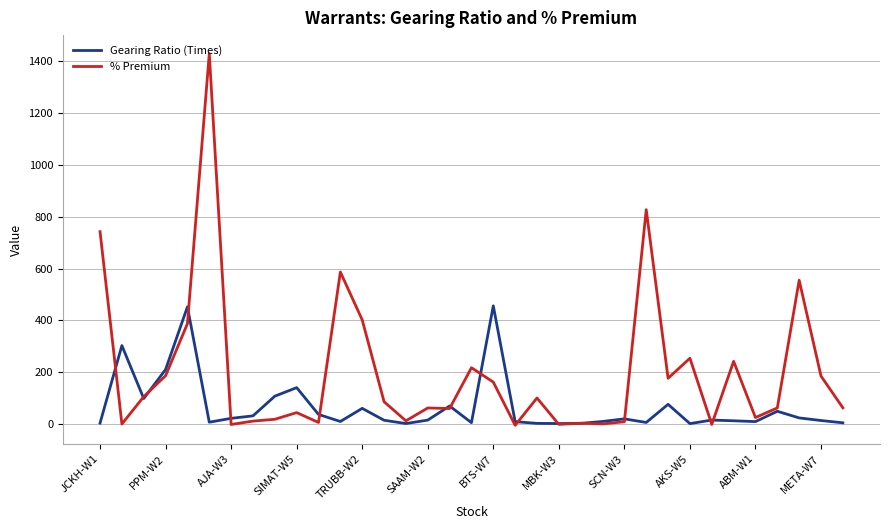

Does the chart have visible grid lines?

Yes